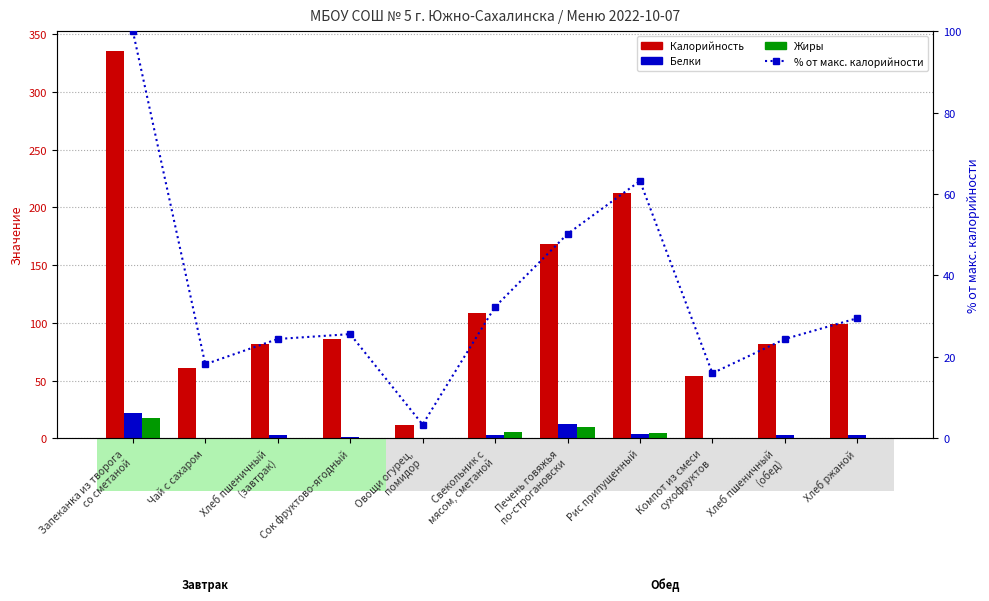

What is the sum of the Калорийность values at Хлеб пшеничный
(обед) and Хлеб пшеничный
(завтрак)?

164.0